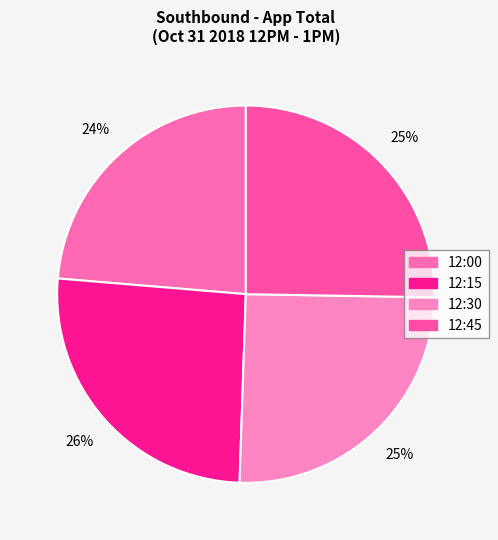

What is the ratio of the value at 12:30 to the value at 12:00?

1.1